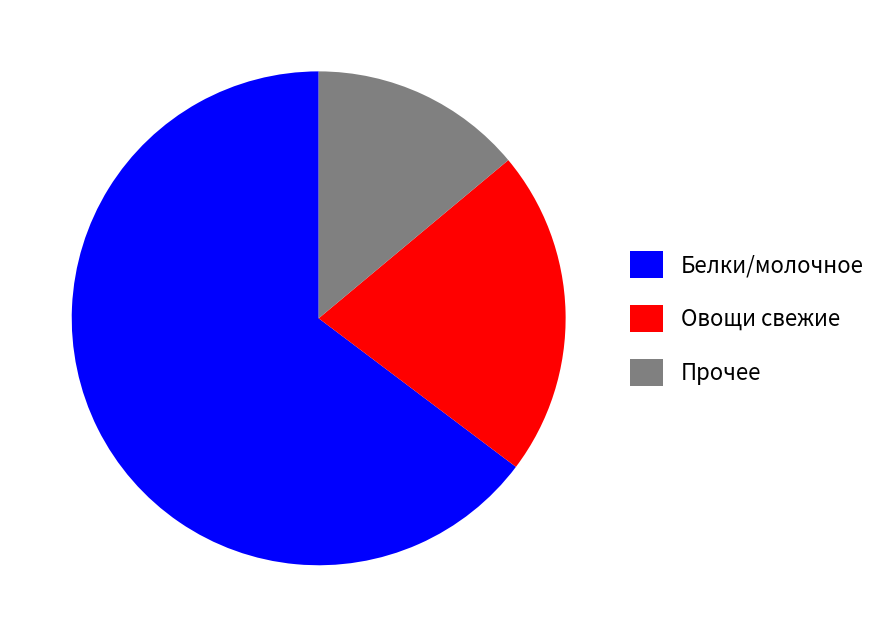

Rank the categories by value from lowest to highest.

Прочее, Овощи свежие, Белки/молочное